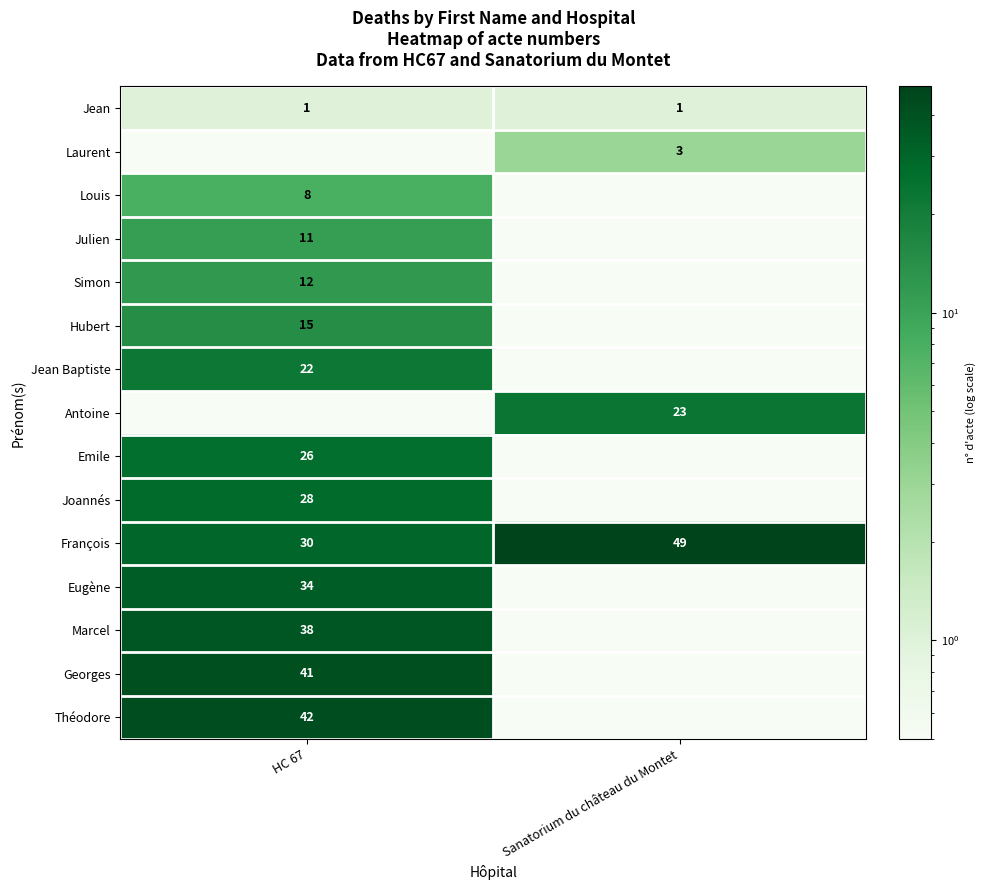

The Simon series shows 12.0 at HC 67. True or false?

True